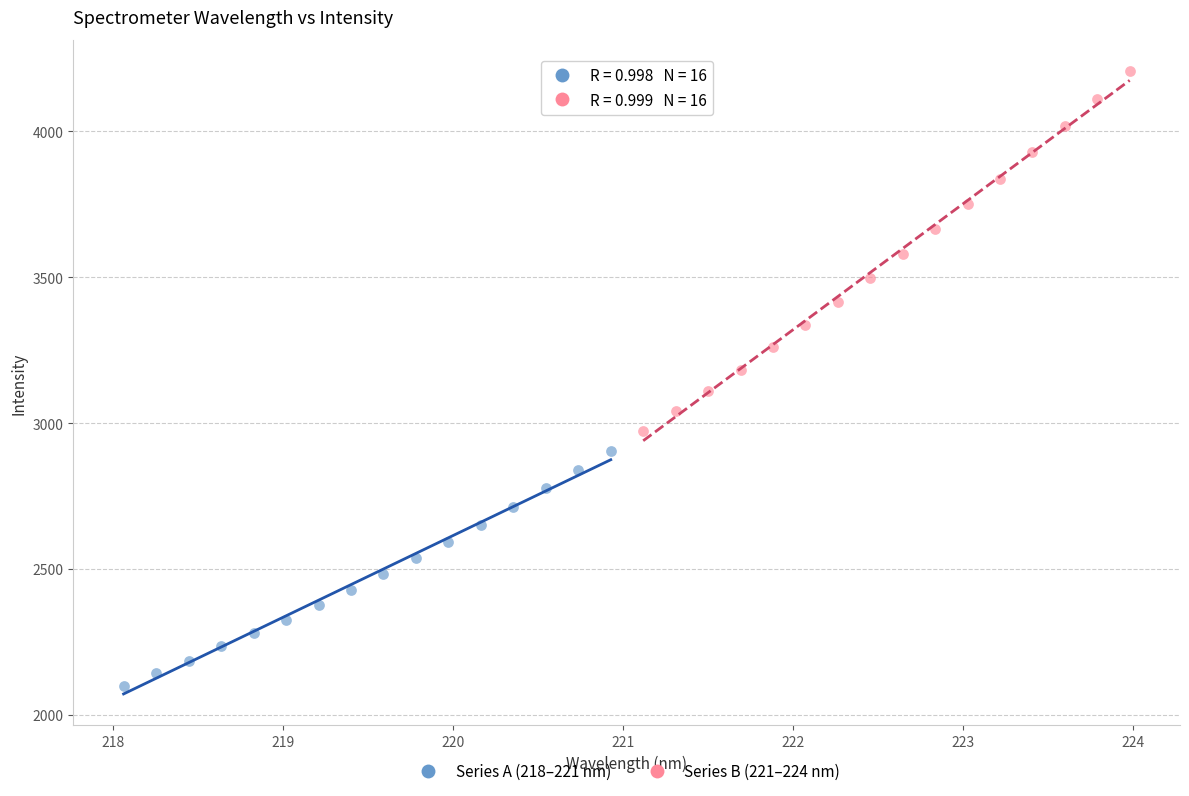

Which series has the largest Y range (max minus min)?

Series B (221–224 nm)